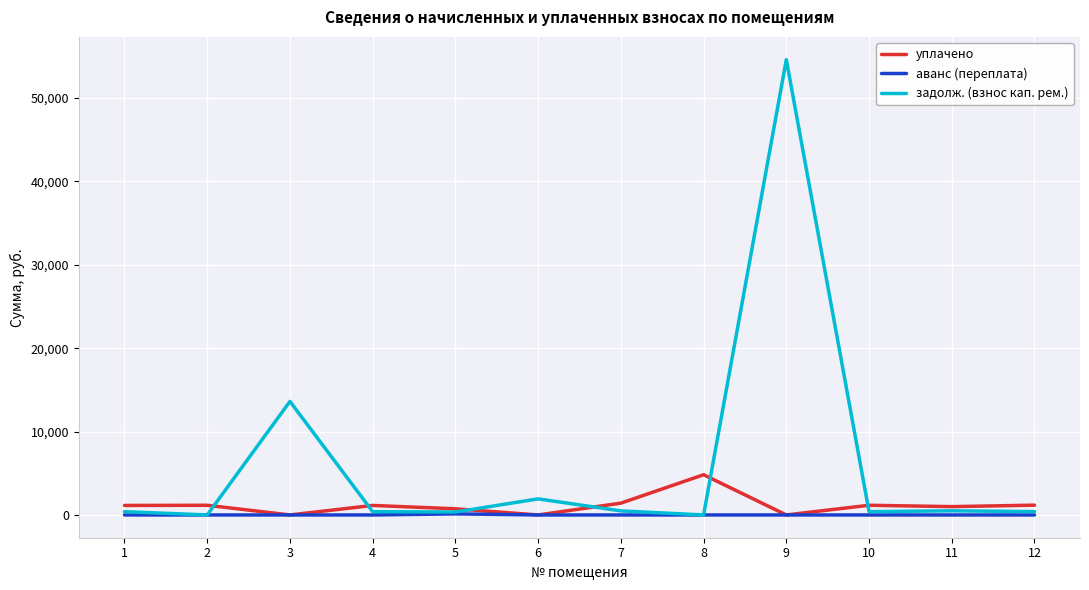

Which series ends up on top after the final intersection of уплачено and задолж. (взнос кап. рем.)?

уплачено